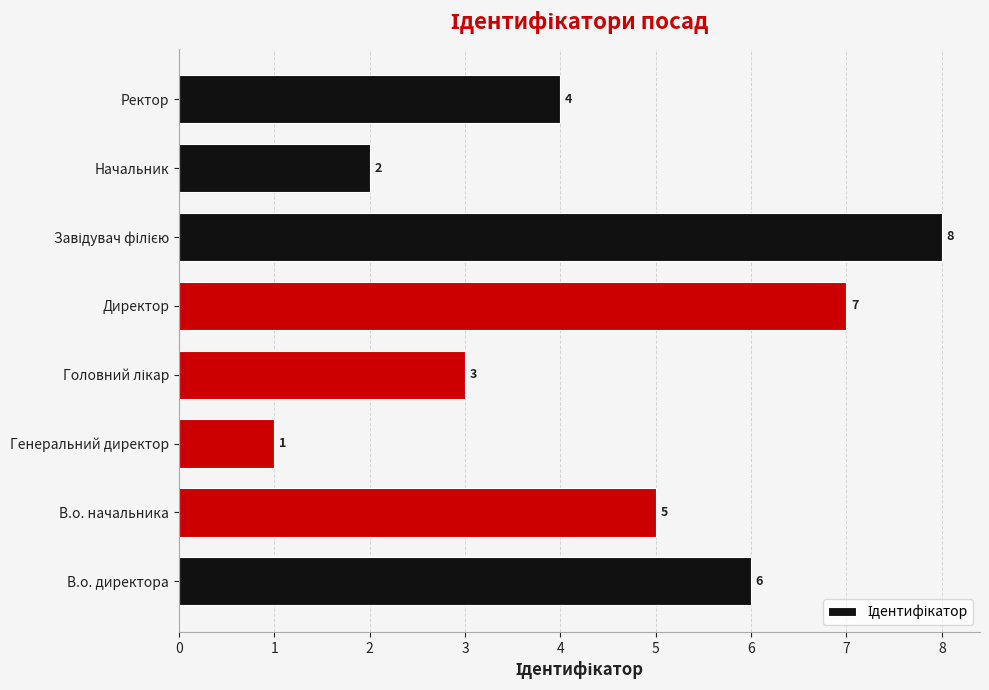

What is the ratio of the value at Ректор to the value at Директор?

0.6